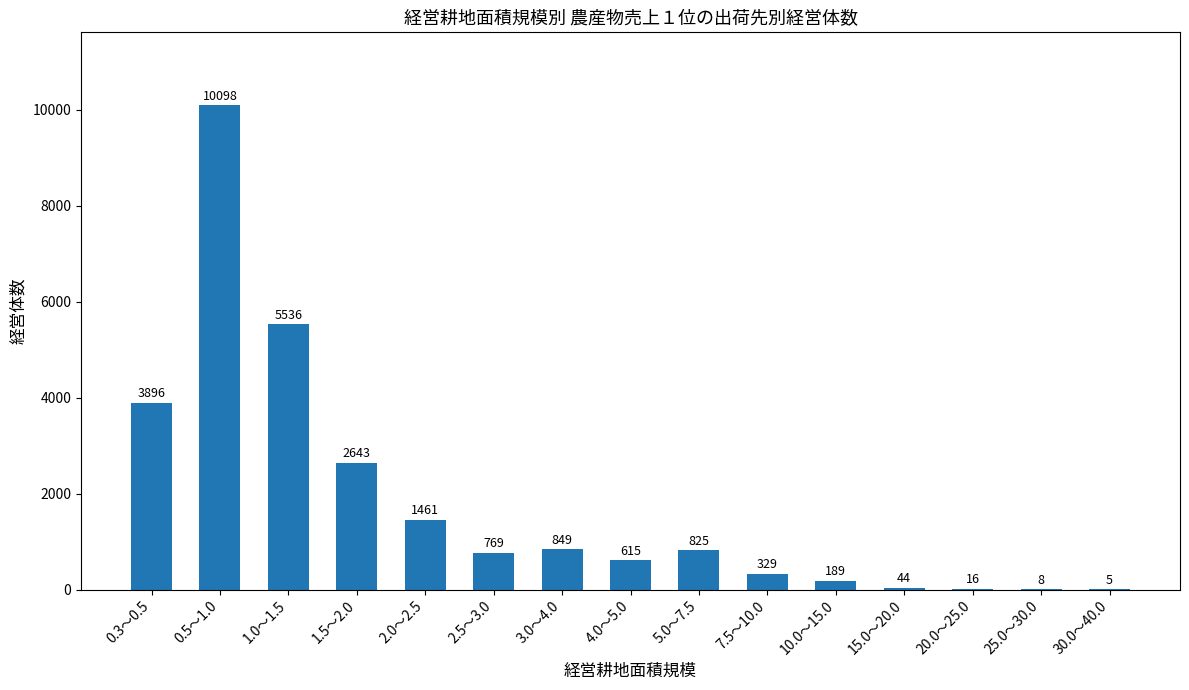

Where is the data nearest to the value 5051?

1.0～1.5